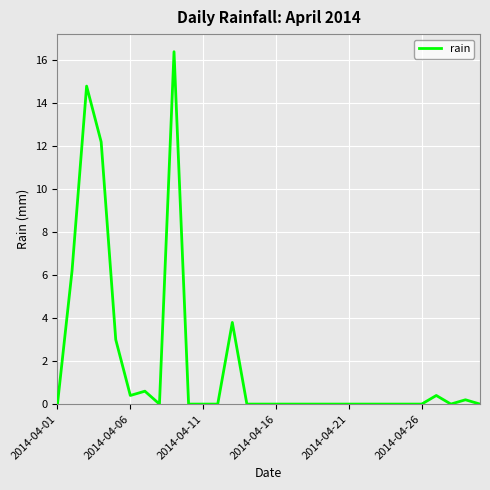

What is the maximum value shown in the chart?

16.4